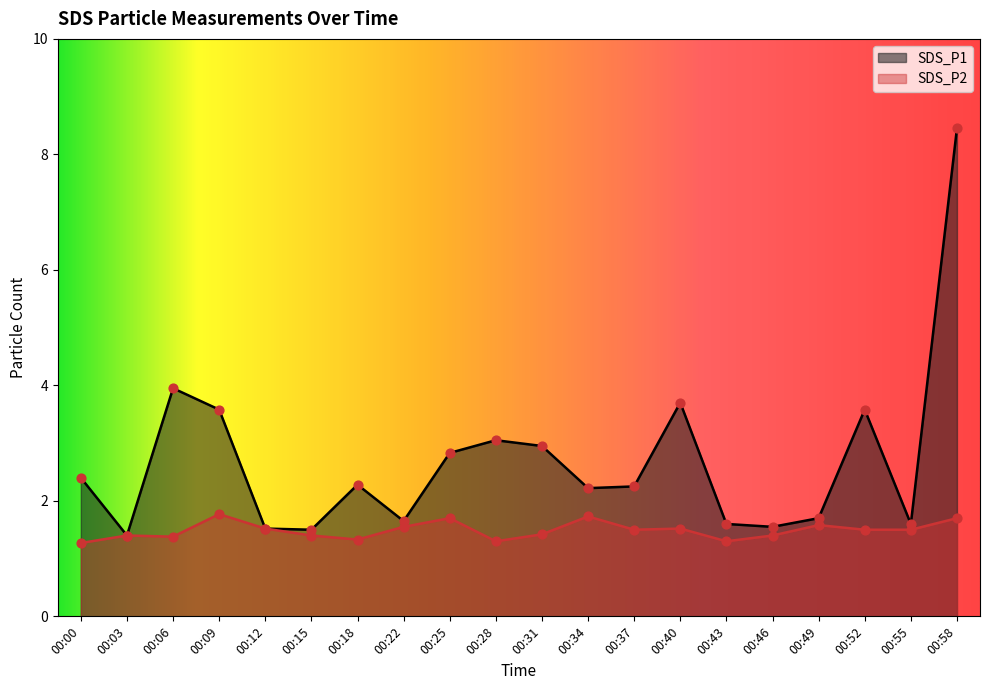

Which series has the widest spread of Y values?

SDS_P1